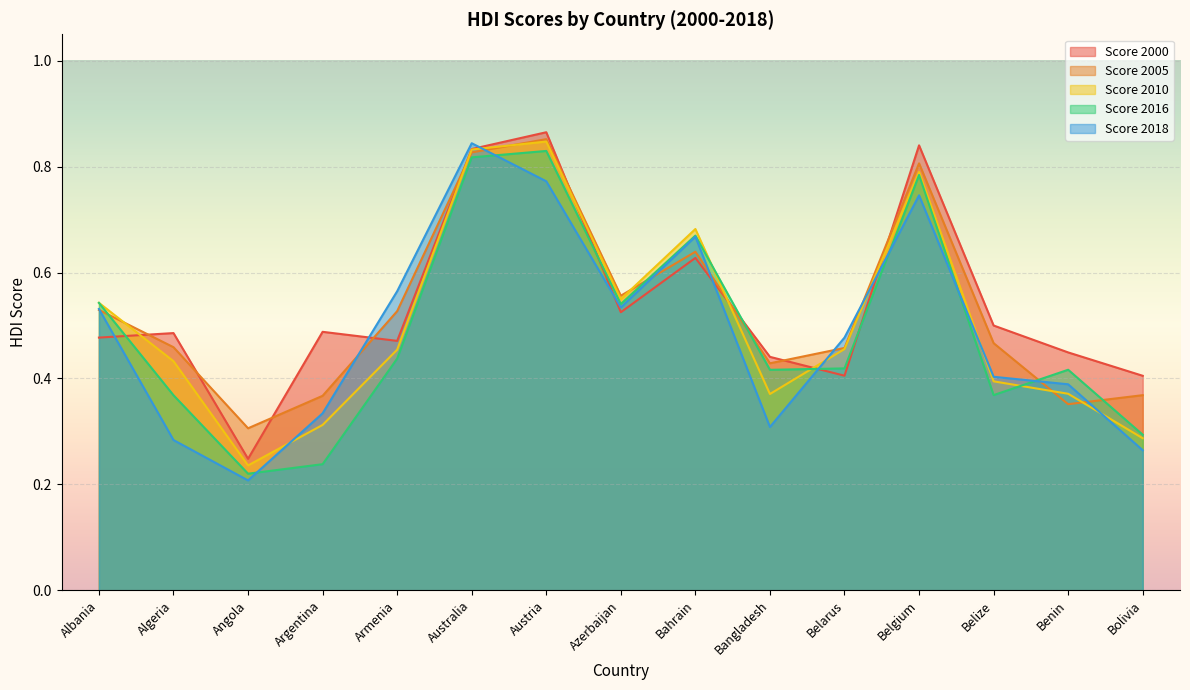

What is the sum of all Score 2016 values?

7.4